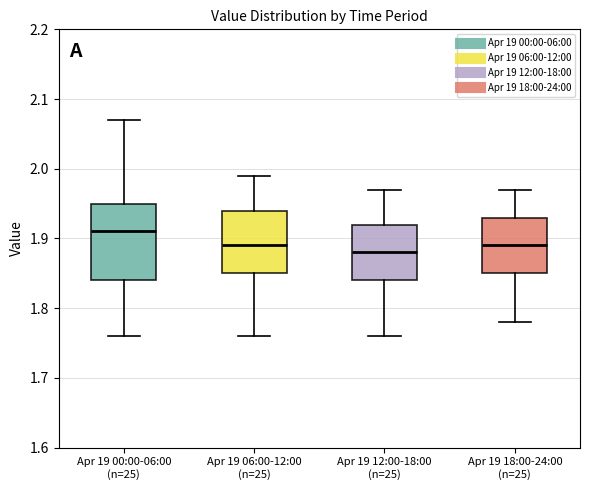

Which box's median line is the highest?

Apr 19 00:00-06:00 (n=25)